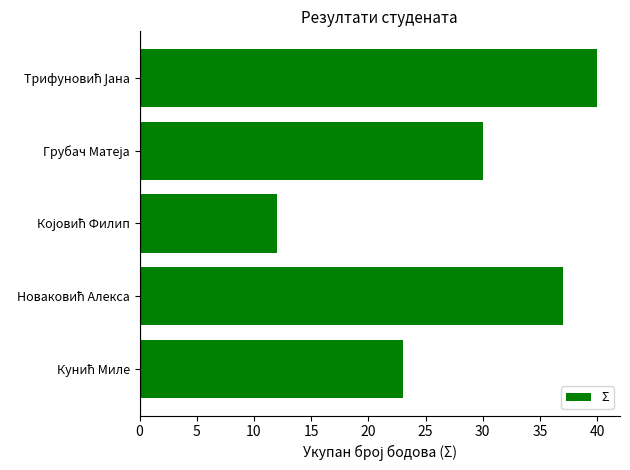

What is the sum of all values?

142